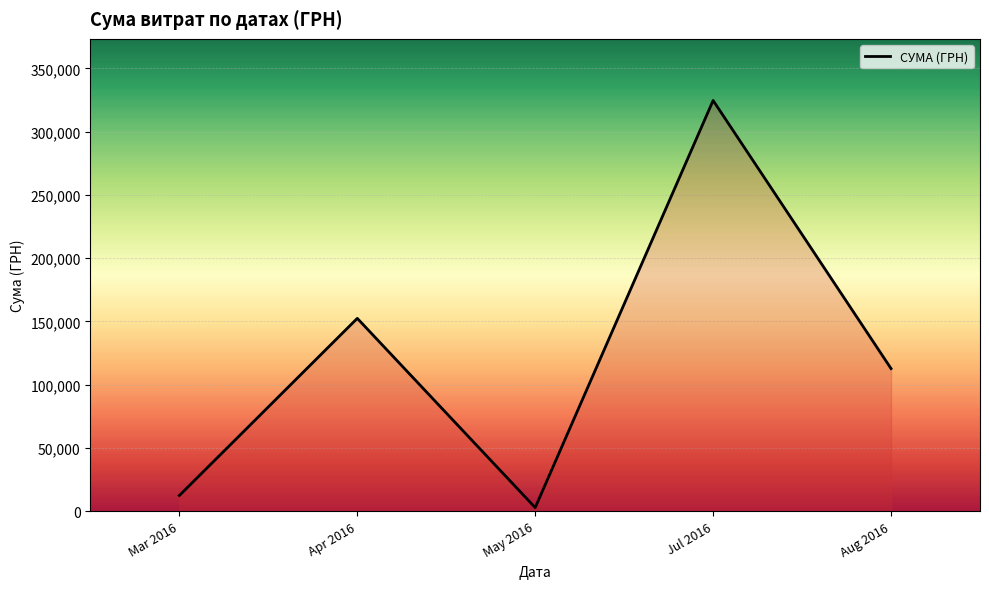

Rank the categories by value from lowest to highest.

May 2016, Mar 2016, Aug 2016, Apr 2016, Jul 2016